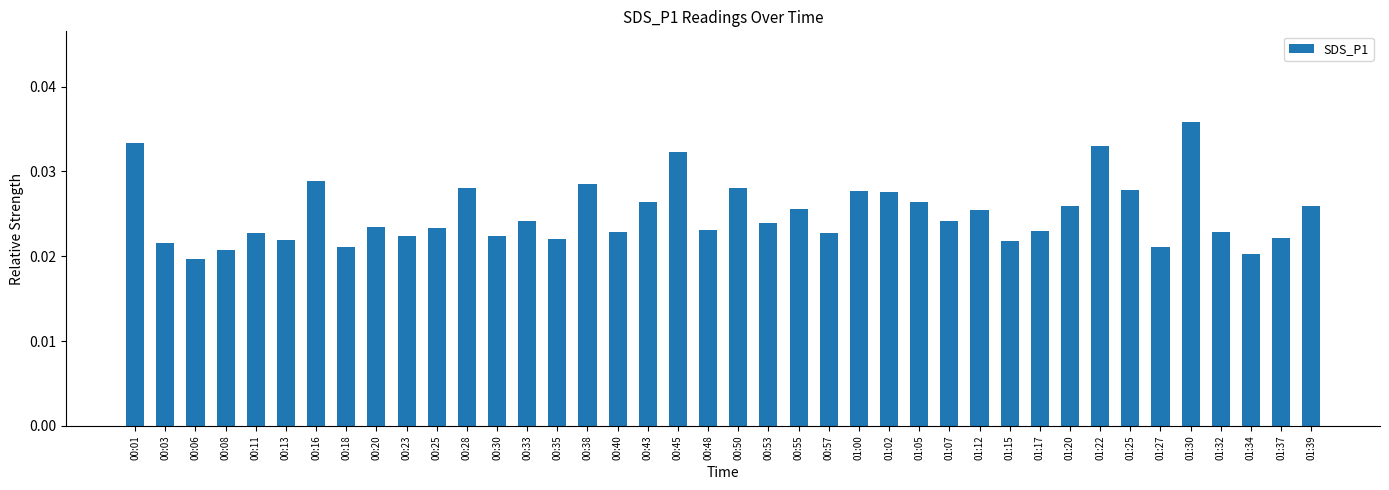

What is the sum of all values?

1.0